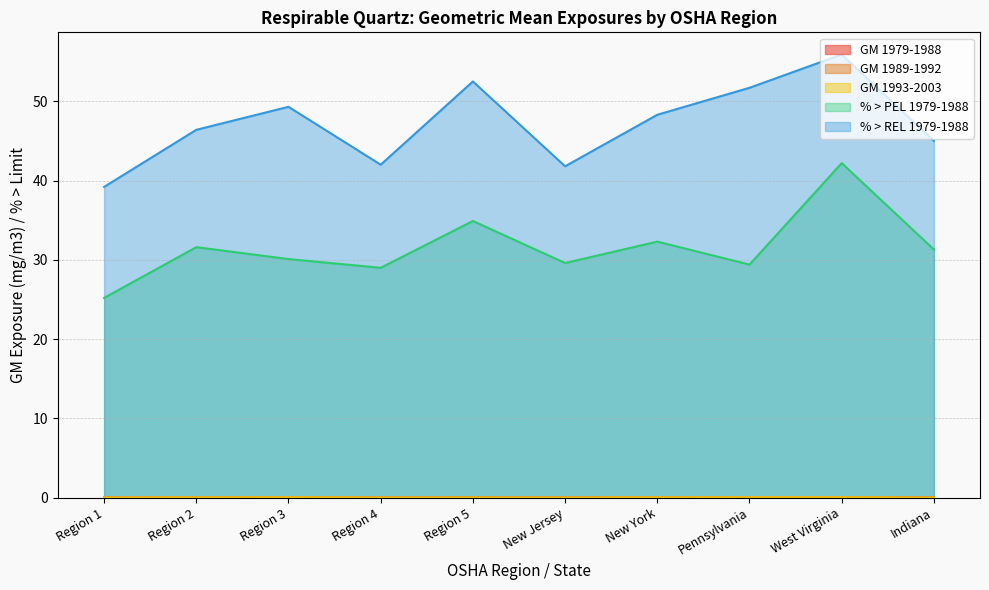

True or false: GM 1979-1988 has a value of 0.0 at Region 5.

True